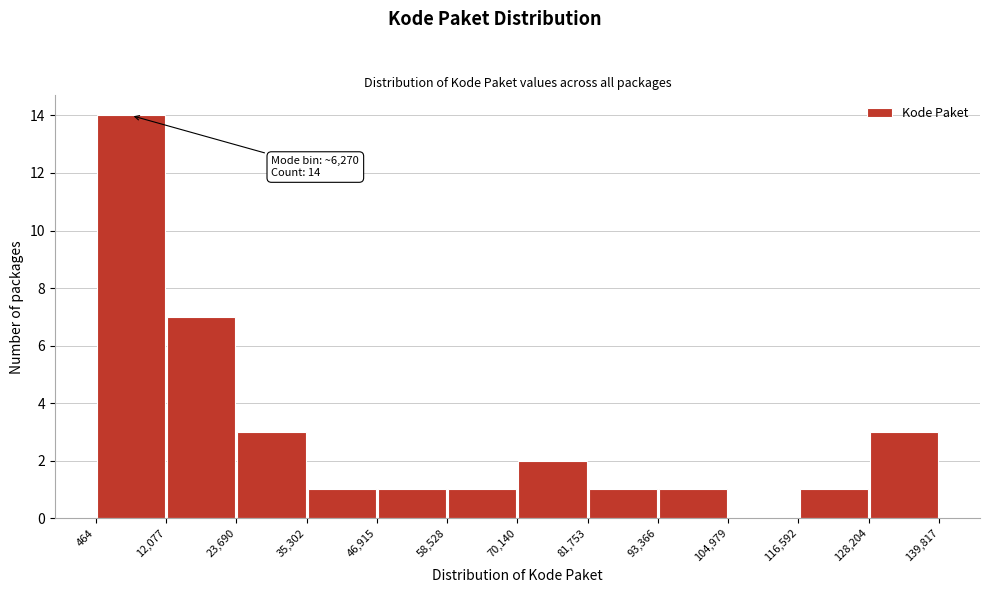

Over which range of the x-axis is the bar tallest?

464 to 12,077